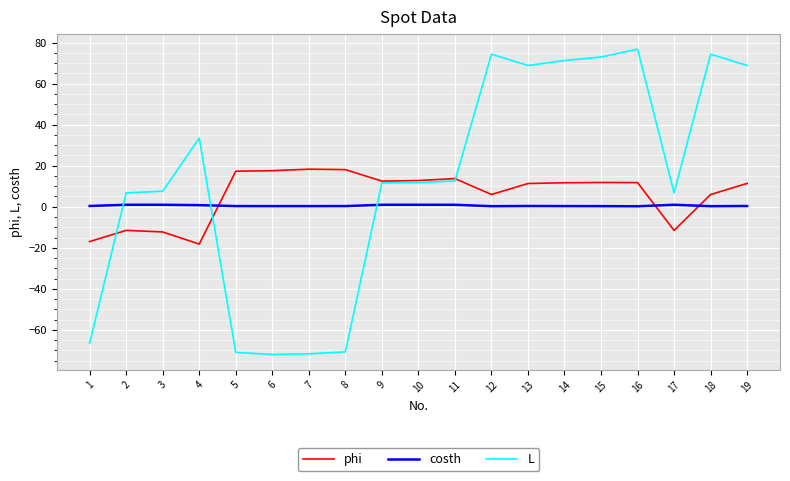

Which series has the widest spread of values?

L